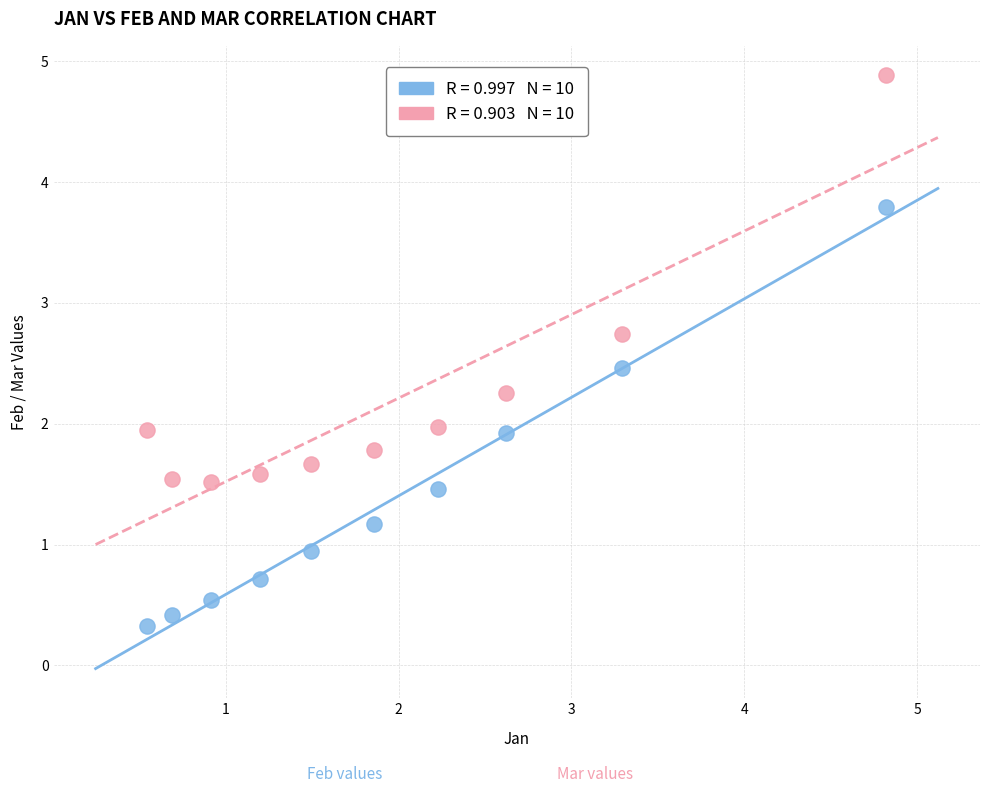

Across all data points, what is the range of Y values (max minus min)?

4.6